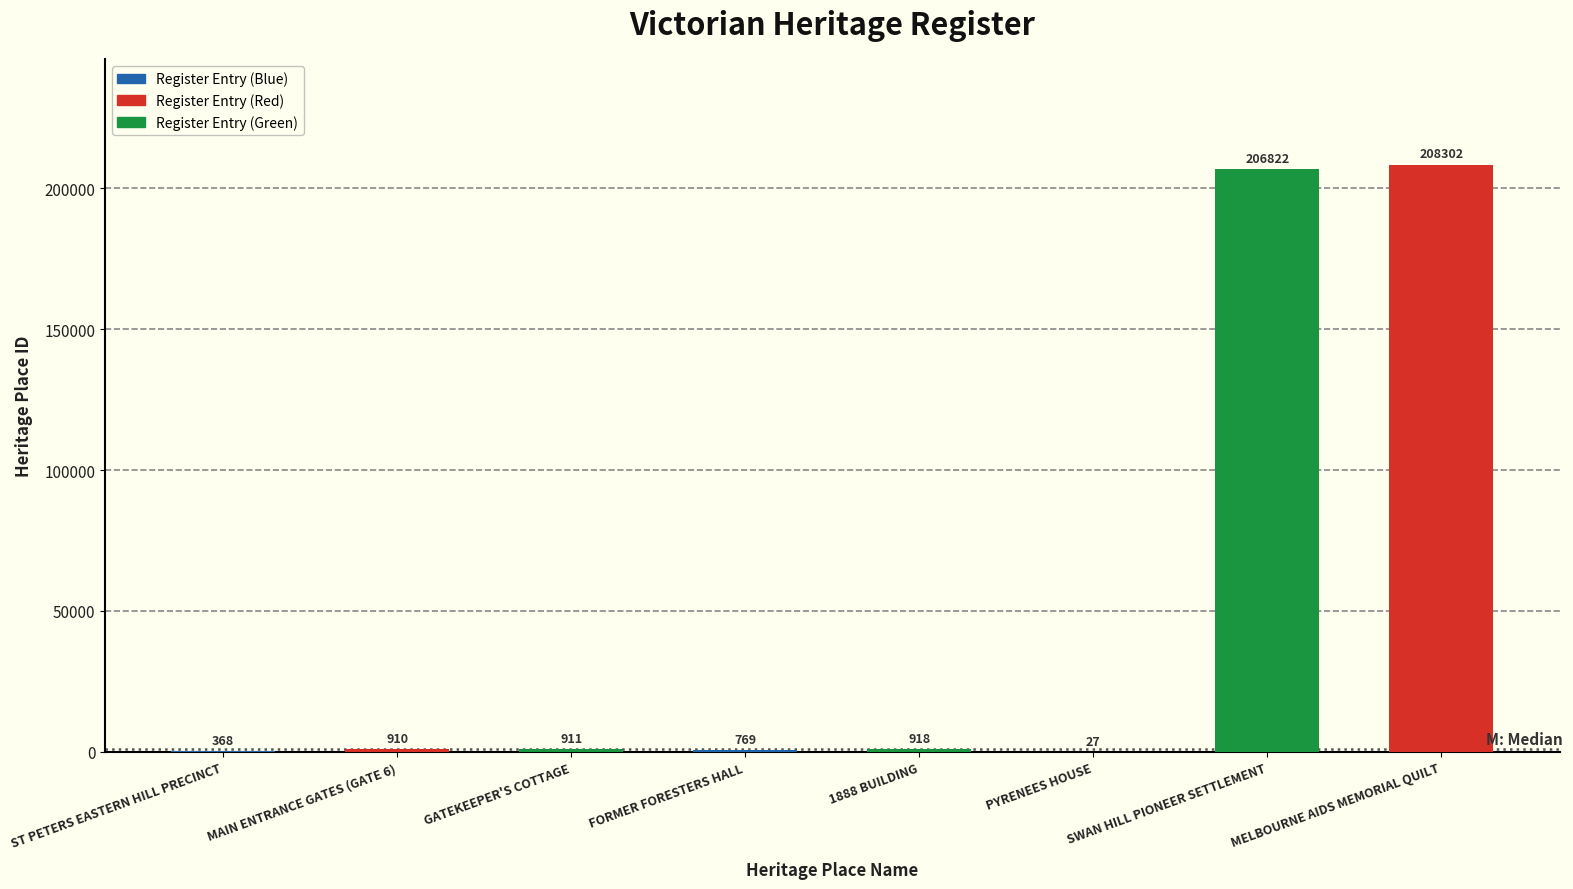

Does the chart contain stacked bars?

No